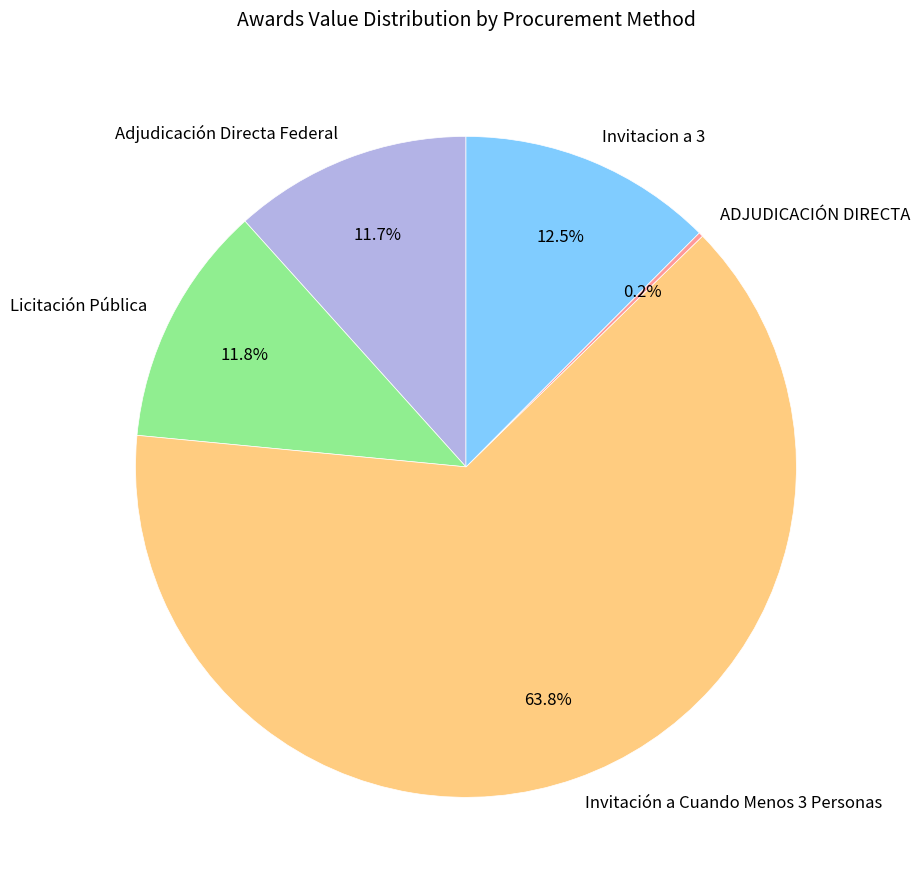

Does Invitación a Cuando Menos 3 Personas represent more than half of the total?

Yes